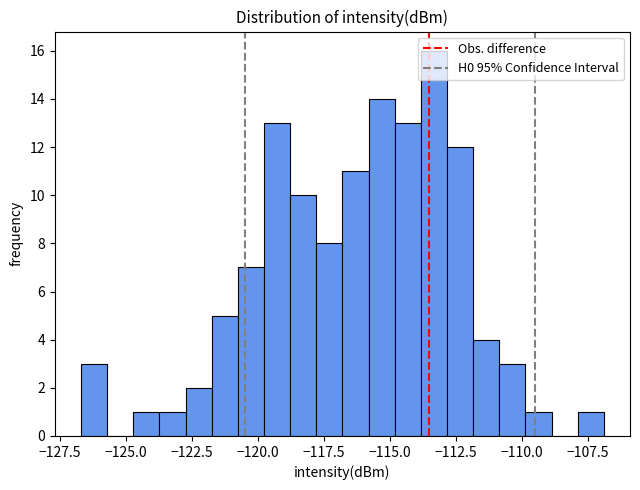

Read against the x-axis, roughly where is the centre of the tallest bar?

-113.5